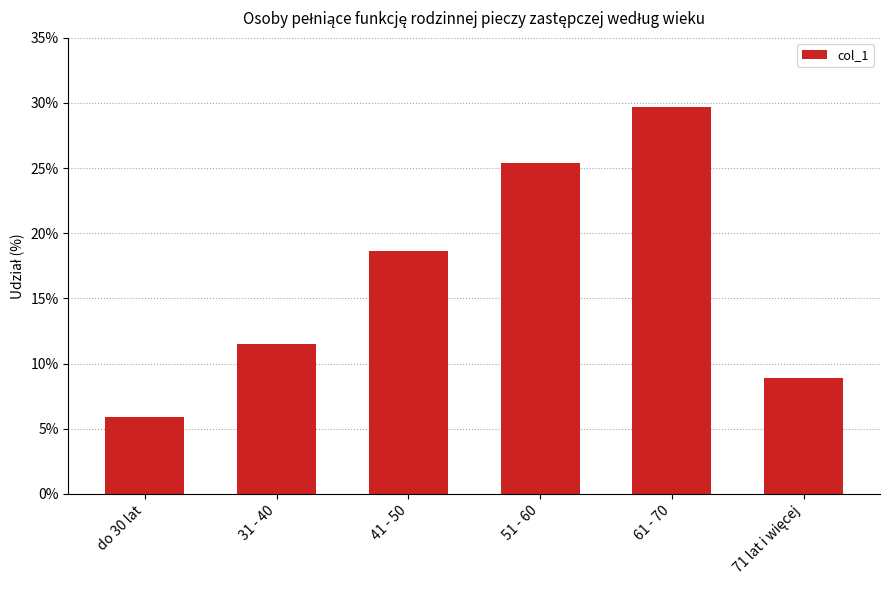

Does the chart contain any negative values?

No